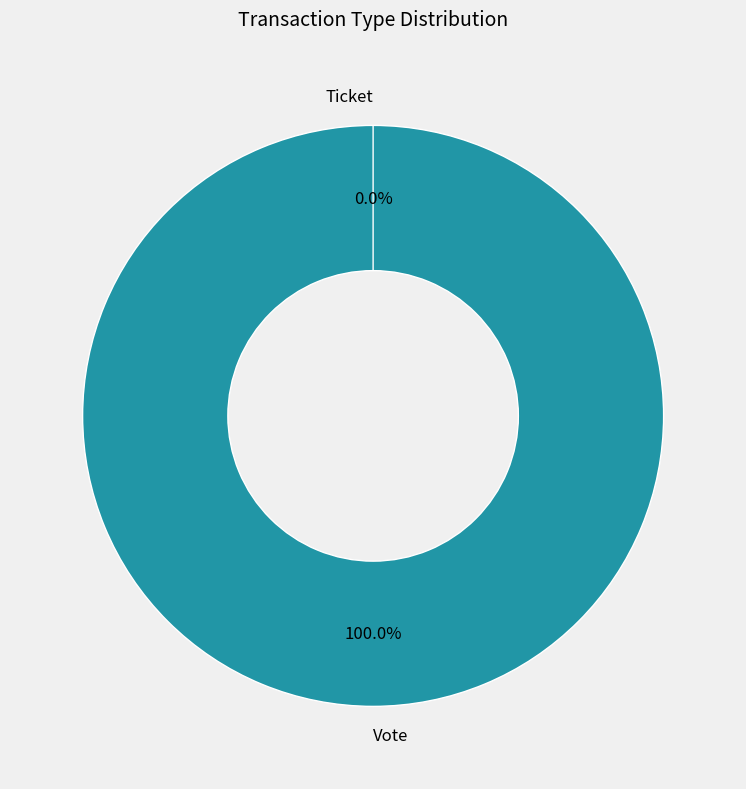

Does Ticket account for over 50% of the chart?

No